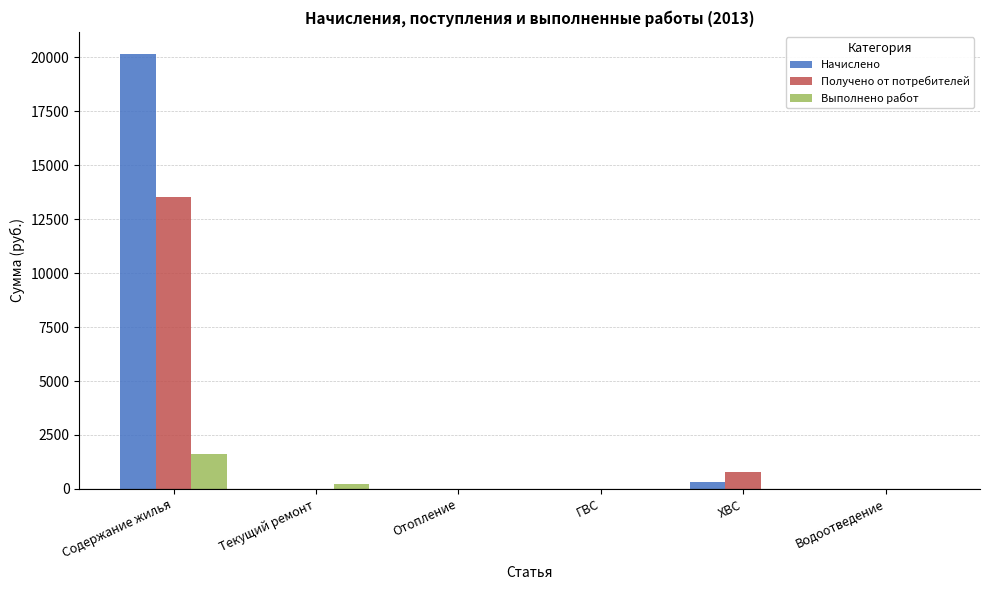

True or false: Выполнено работ has a value of 0.0 at ХВС.

True